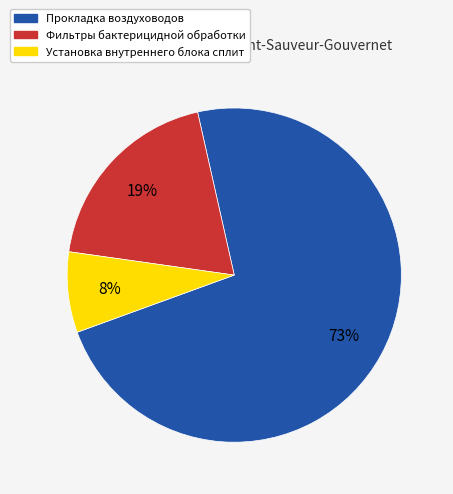

The Фильтры бактерицидной обработки slice represents 19% of the pie. True or false?

True